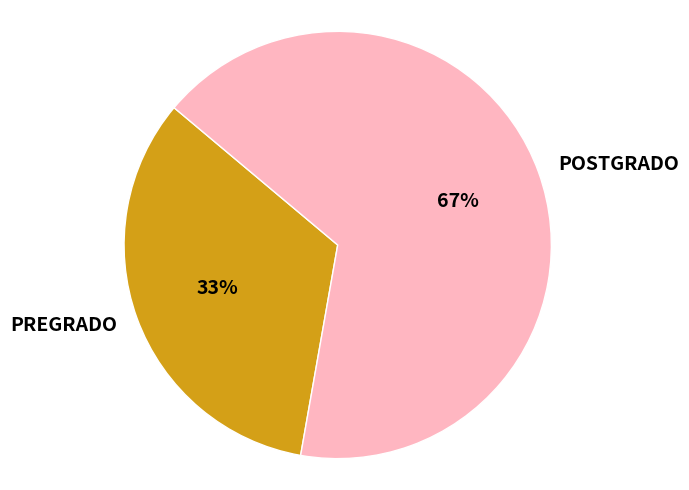

To the nearest percent, what is the combined percentage of POSTGRADO and PREGRADO?

100%